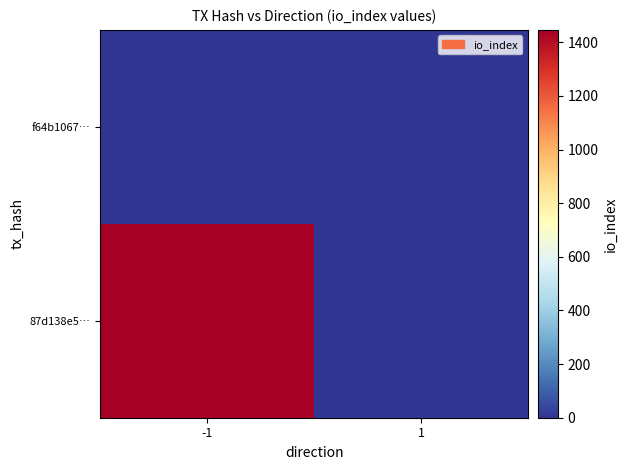

Reading left to right, list all the values displayed in this chart.

87d138e5…: -1=1446	1=0
f64b1067…: -1=0	1=1